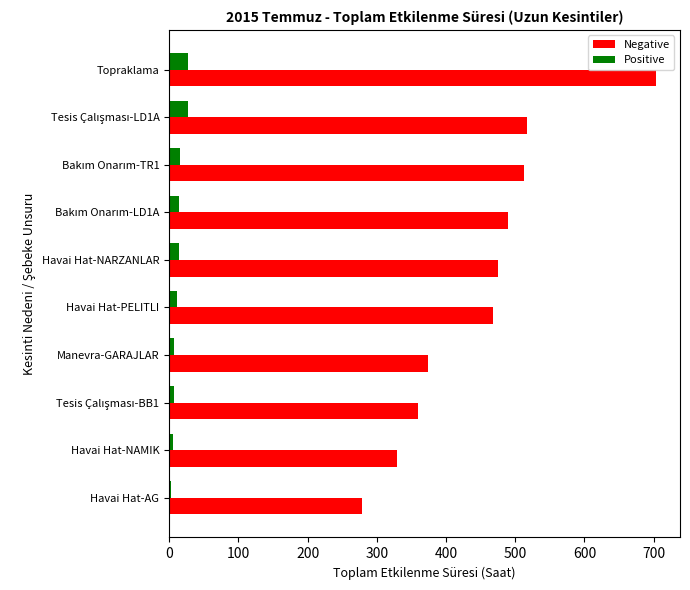

List the series in order of their overall mean, lowest first.

Positive, Negative